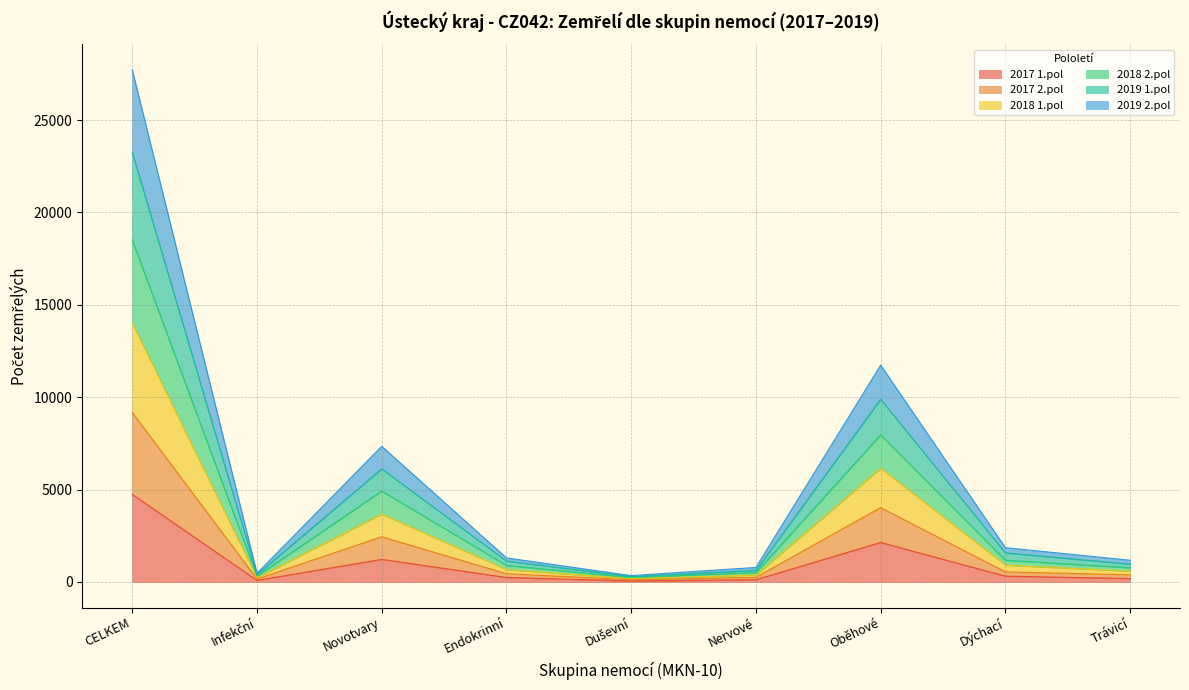

The 2019 2.pol series shows 4297 at CELKEM. True or false?

False